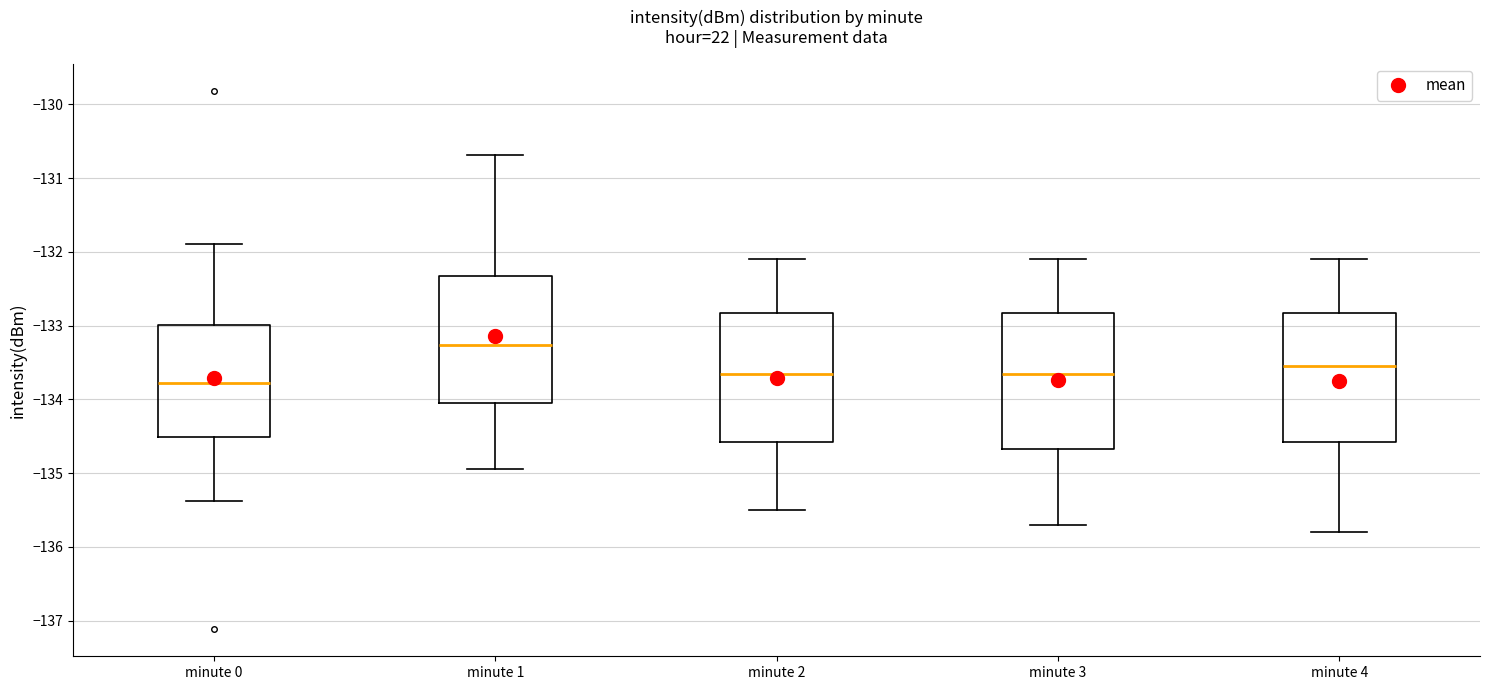

Reading left to right, transcribe this box plot: for each box, give where its median line is, the range the box spans, and where its two whiskers end, as read against the y-axis. The values are not printed on the chart, so give them approximately, as read against the axis.

minute 0: median -133.8, box -134.5 to -133.0, whiskers -135.4 to -131.9
minute 1: median -133.3, box -134.0 to -132.3, whiskers -134.9 to -130.7
minute 2: median -133.6, box -134.6 to -132.8, whiskers -135.5 to -132.1
minute 3: median -133.6, box -134.7 to -132.8, whiskers -135.7 to -132.1
minute 4: median -133.5, box -134.6 to -132.8, whiskers -135.8 to -132.1